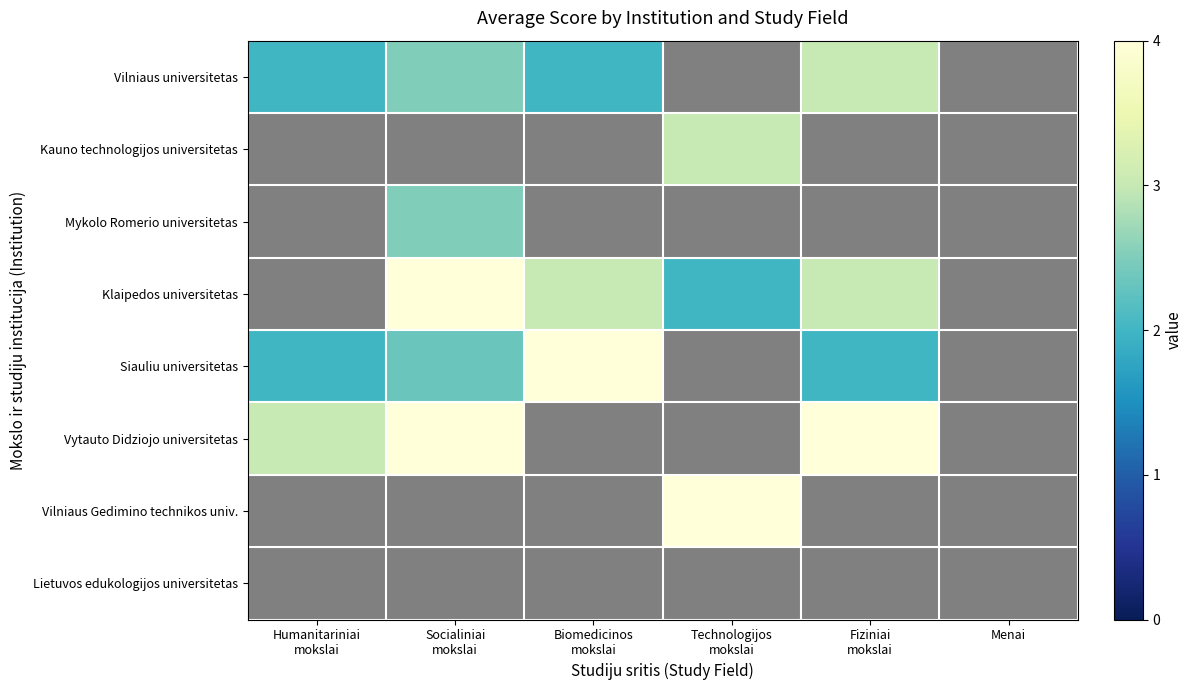

What value does the Klaipedos universitetas series have at Technologijos mokslai?

2.0